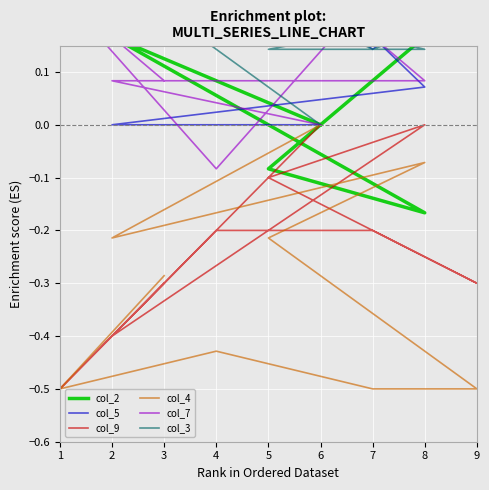

Rank the categories by col_3 value from highest to lowest.

1, 4, 2, 3, 9, 7, 5, 8, 6